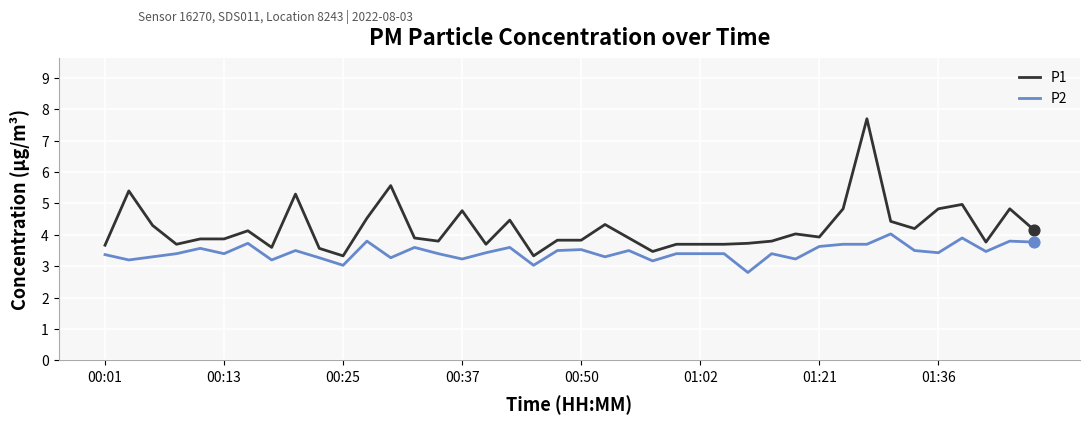

Which series has the largest range (max minus min)?

P1